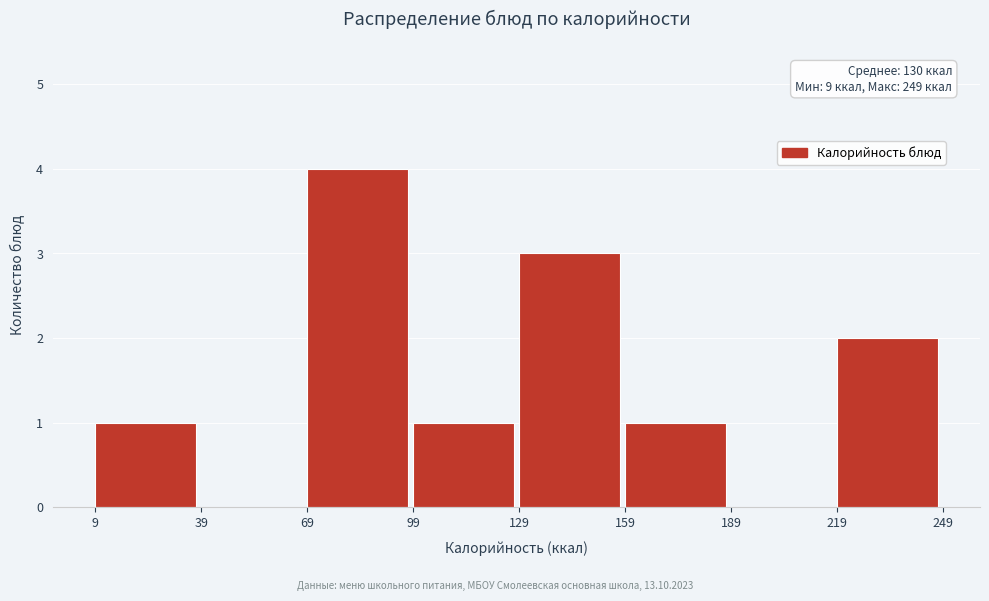

Over which range of the x-axis is the bar tallest?

69 to 99